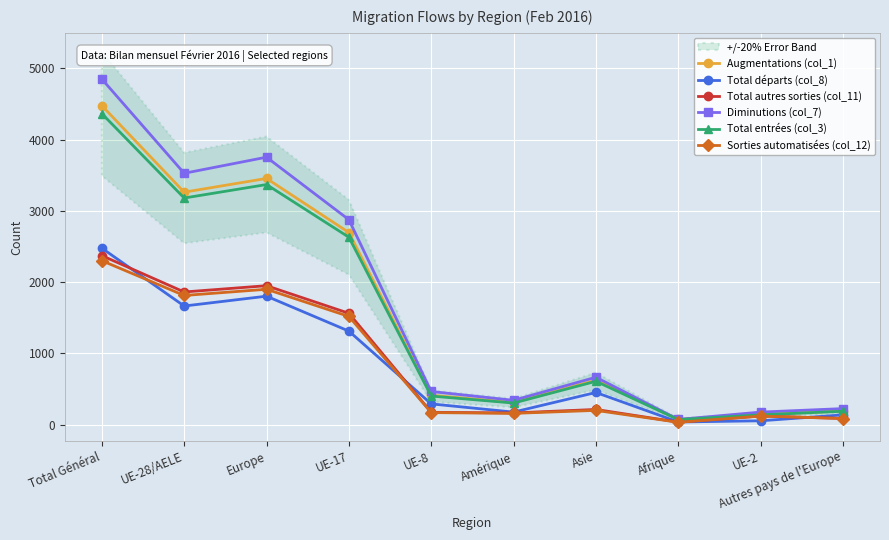

Between which two adjacent categories do Sorties automatisées (col_12) and Total départs (col_8) first intersect?

Total Général and UE-28/AELE